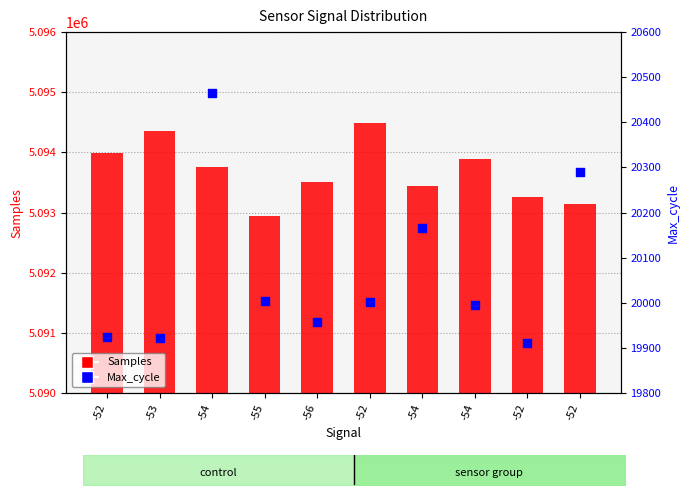

At which category is the sum across all series the highest?

-52